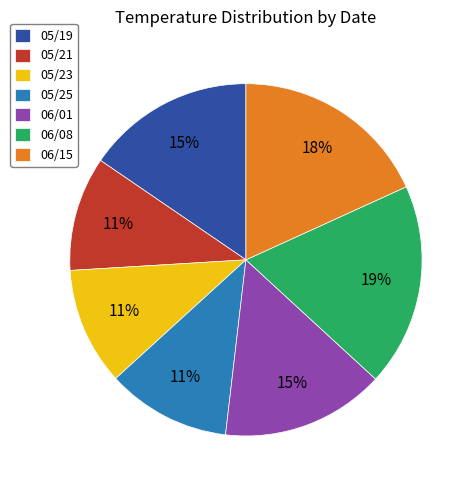

Which has a higher value, 05/23 or 06/08?

06/08